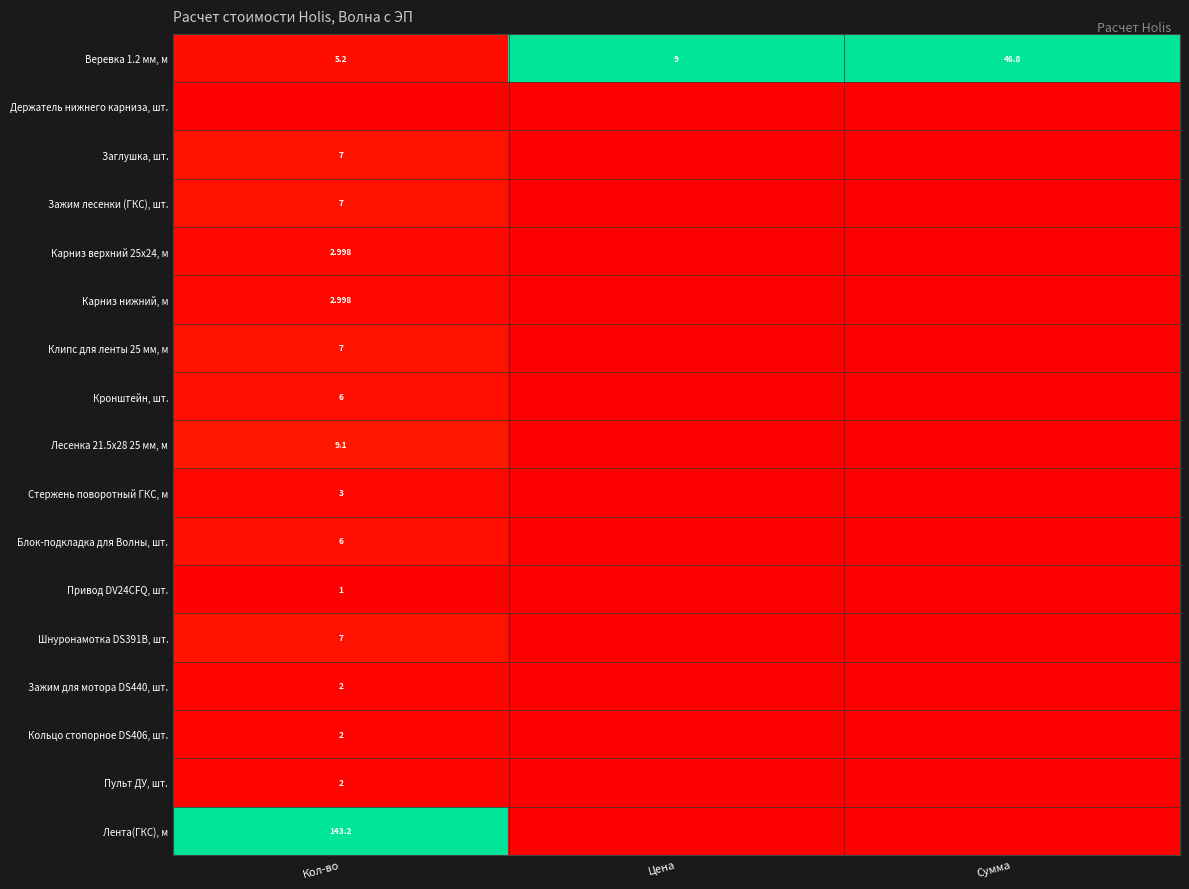

At which label does Веревка 1.2 мм, м reach its minimum?

Кол-во